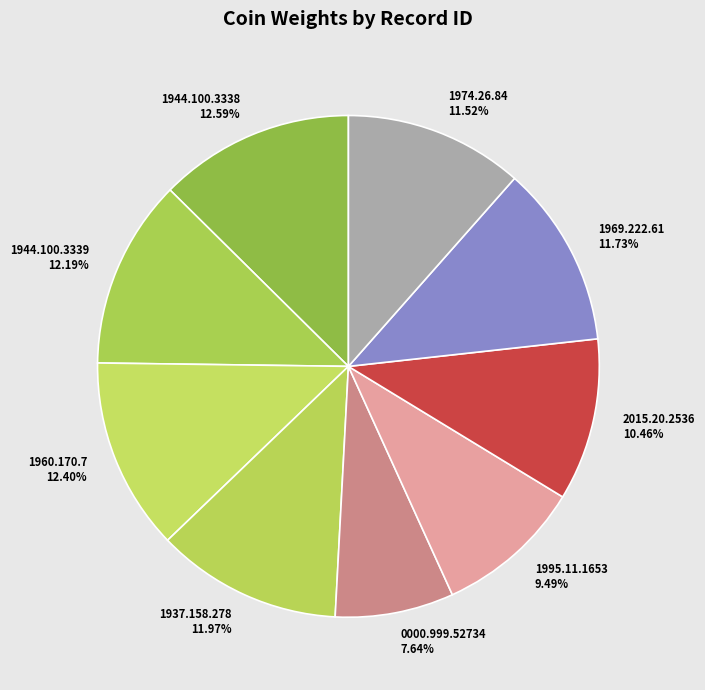

True or false: 1937.158.278 accounts for 25% of the total.

False